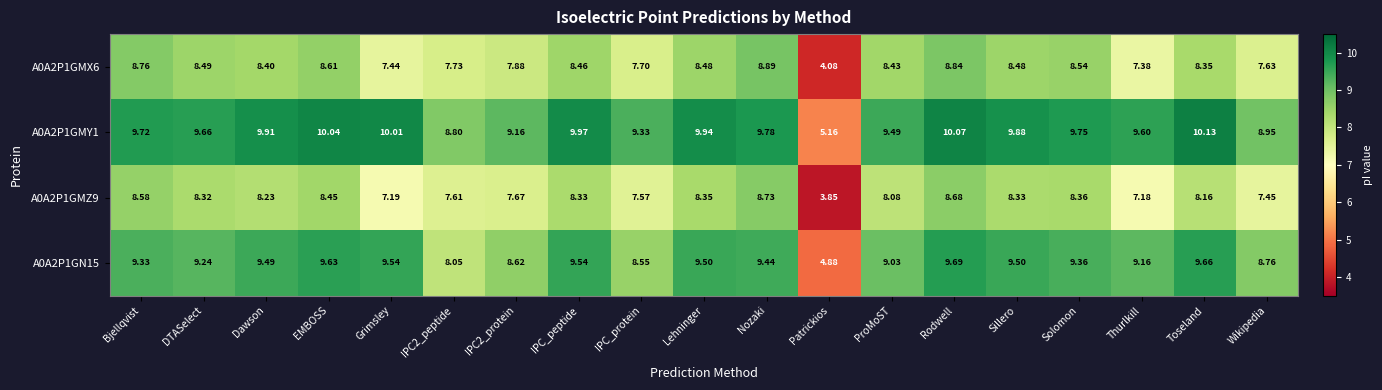

Is the value of A0A2P1GMZ9 at Thurlkill greater than the value of A0A2P1GMX6 at Grimsley?

No